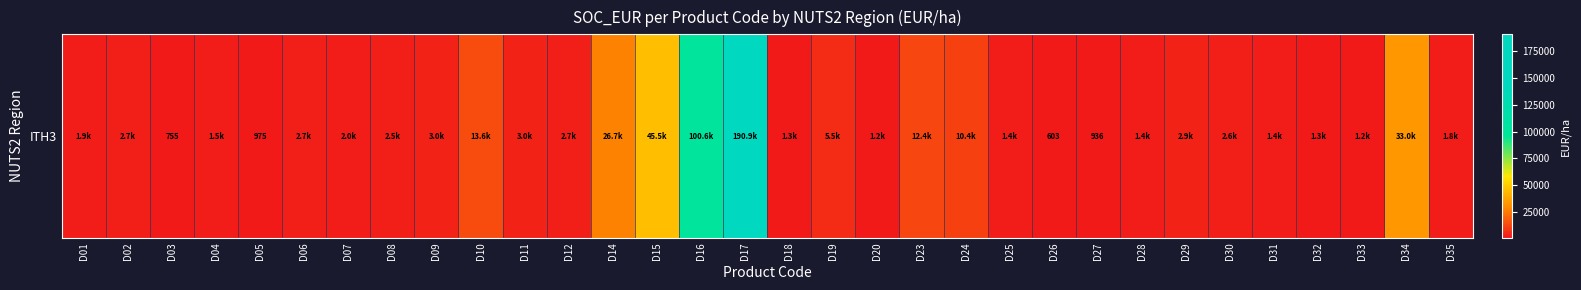

What is the maximum value shown in the chart?

190897.1